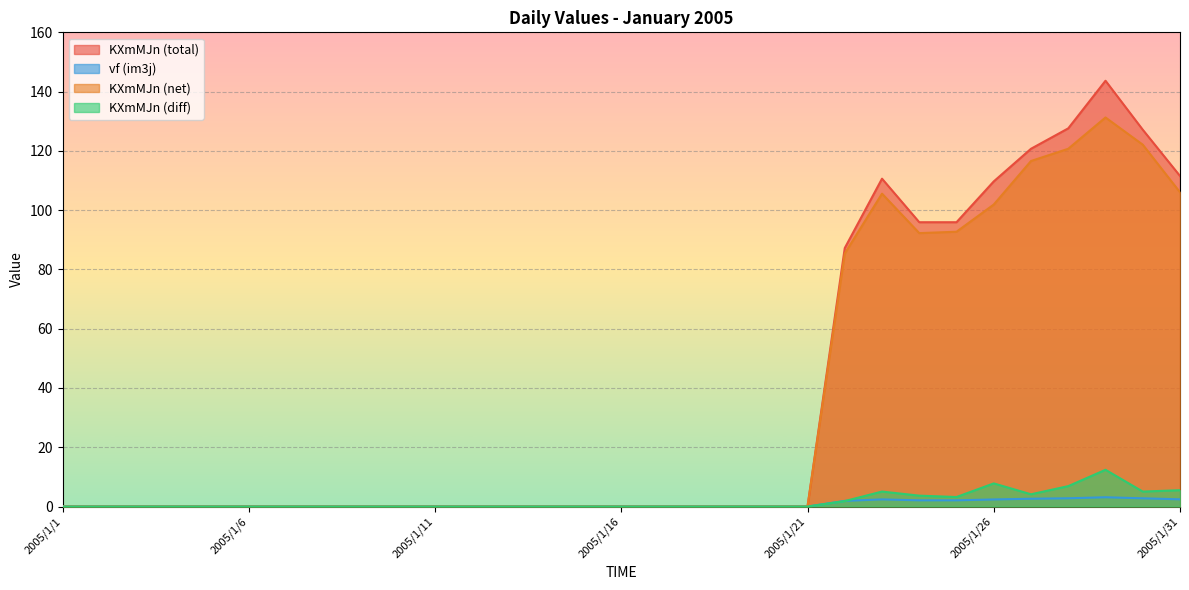

What is the highest value of the KXmMJn_3 series?

12.4